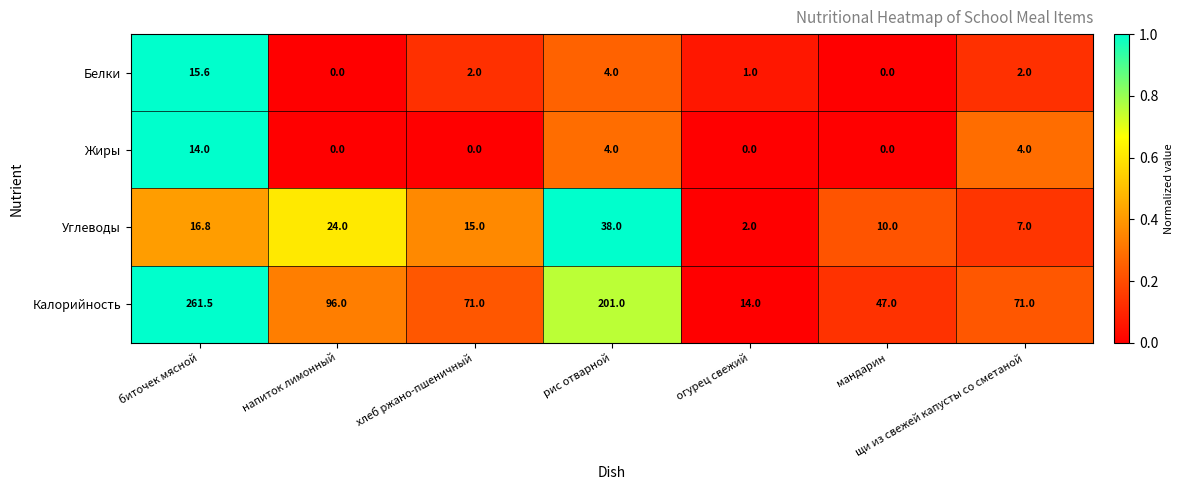

Rank the series by their maximum value, from highest to lowest.

Калорийность, Углеводы, Белки, Жиры